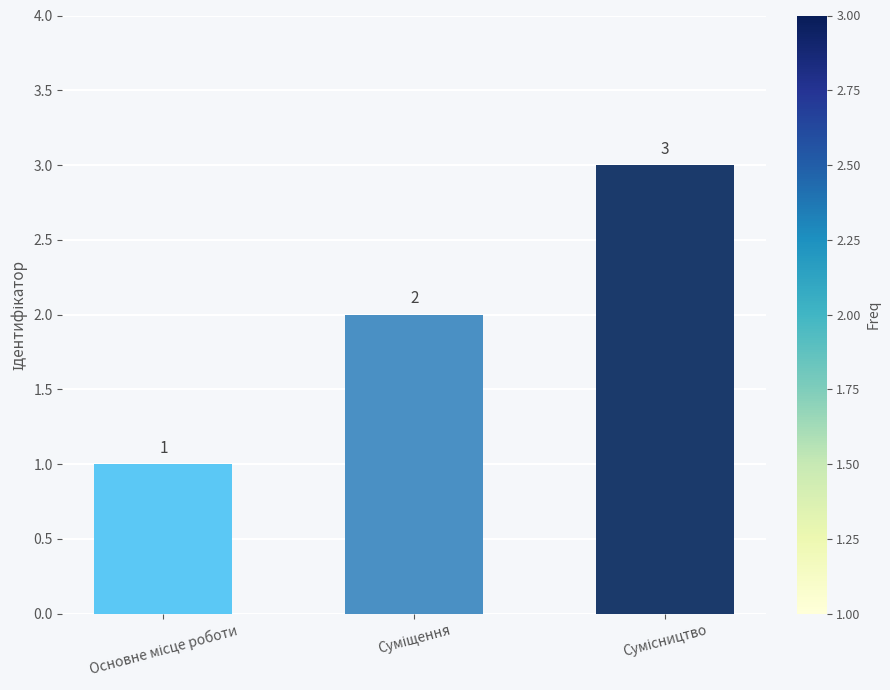

What is the sum of all values?

6